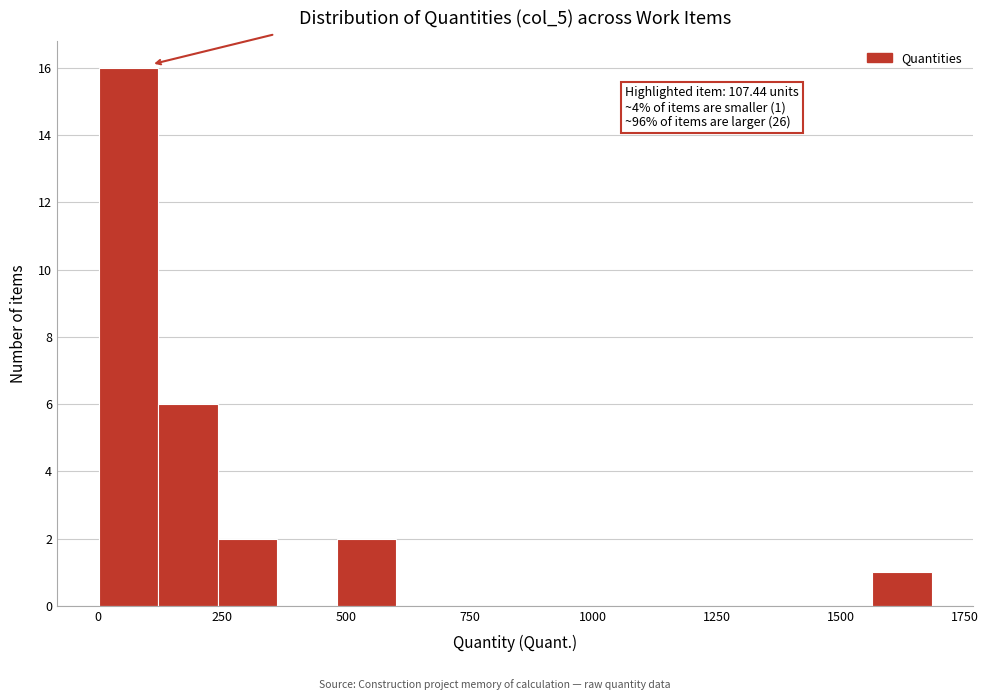

Around what value on the x-axis is the tallest bar? Give the approximate position of its centre, as read against the axis.

50